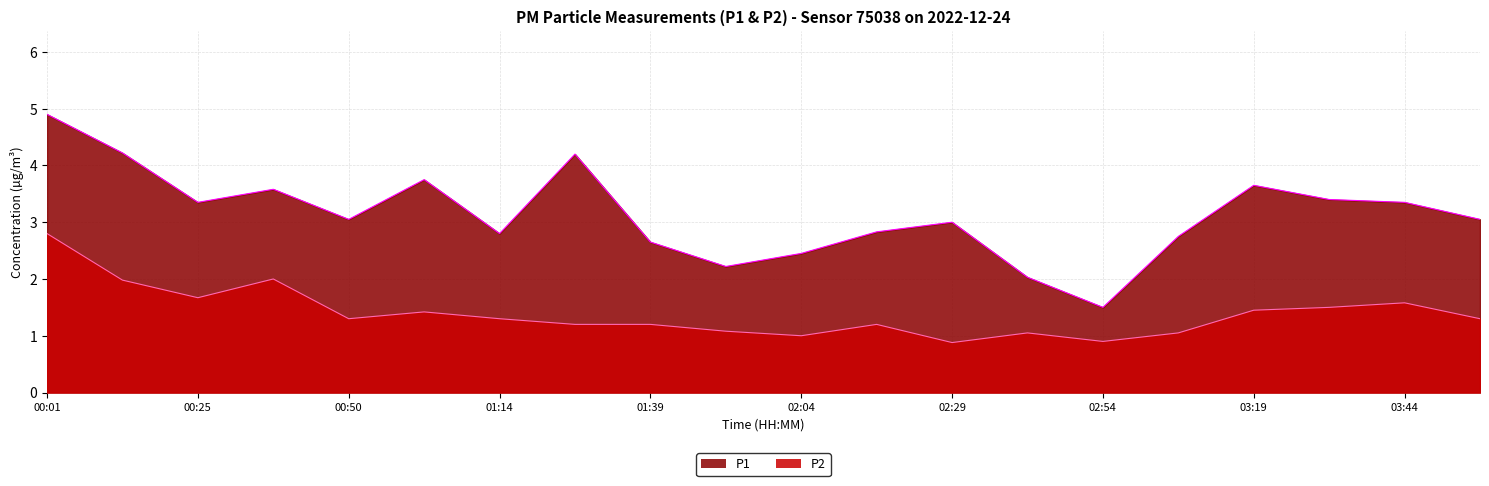

Which has a higher value, 02:17 or 01:14?

02:17